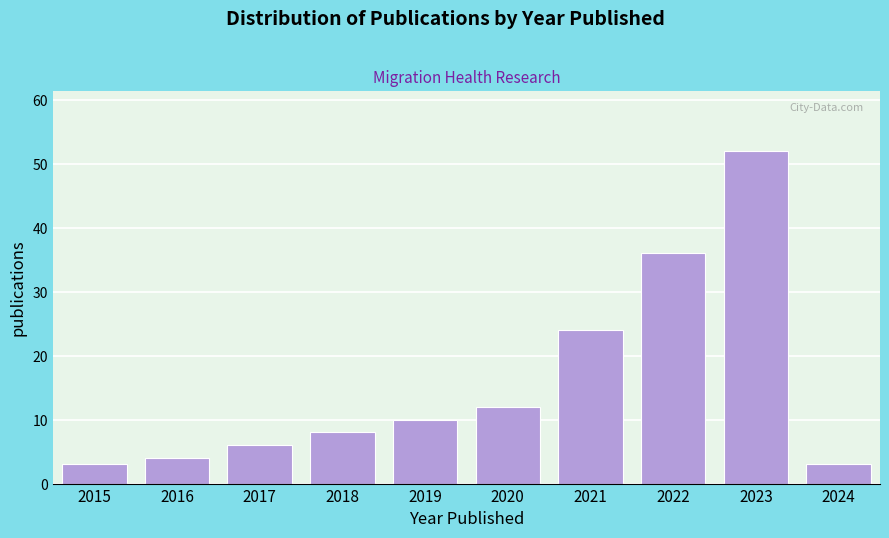

Reading left to right, what are all the values shown in this chart?

2015=3	2016=4	2017=6	2018=8	2019=10	2020=12	2021=24	2022=36	2023=52	2024=3